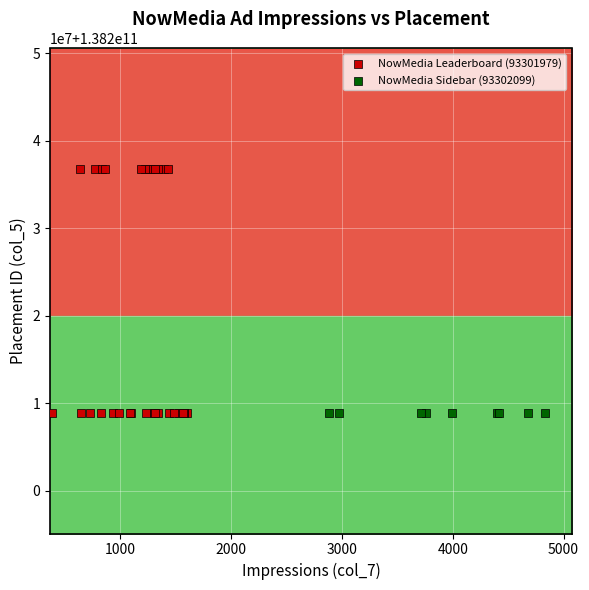

What are all the series names shown in the legend?

NowMedia Leaderboard (93301979), NowMedia Sidebar (93302099)